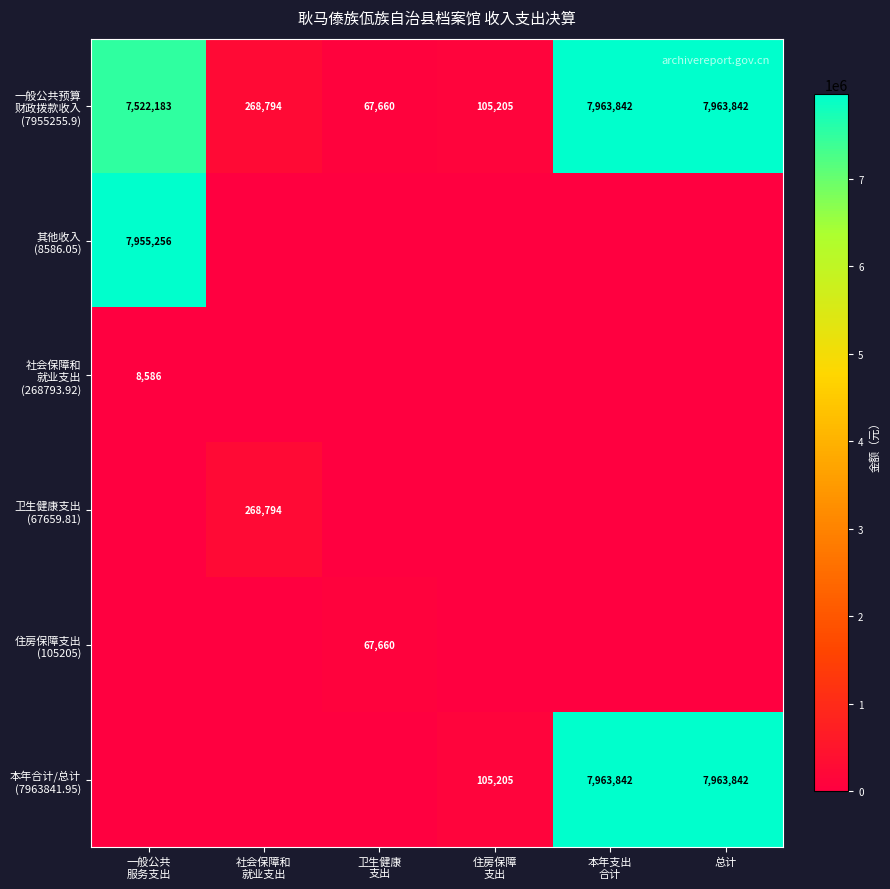

Which series has the largest total across all categories?

一般公共预算 财政拨款收入 (7955255.9)